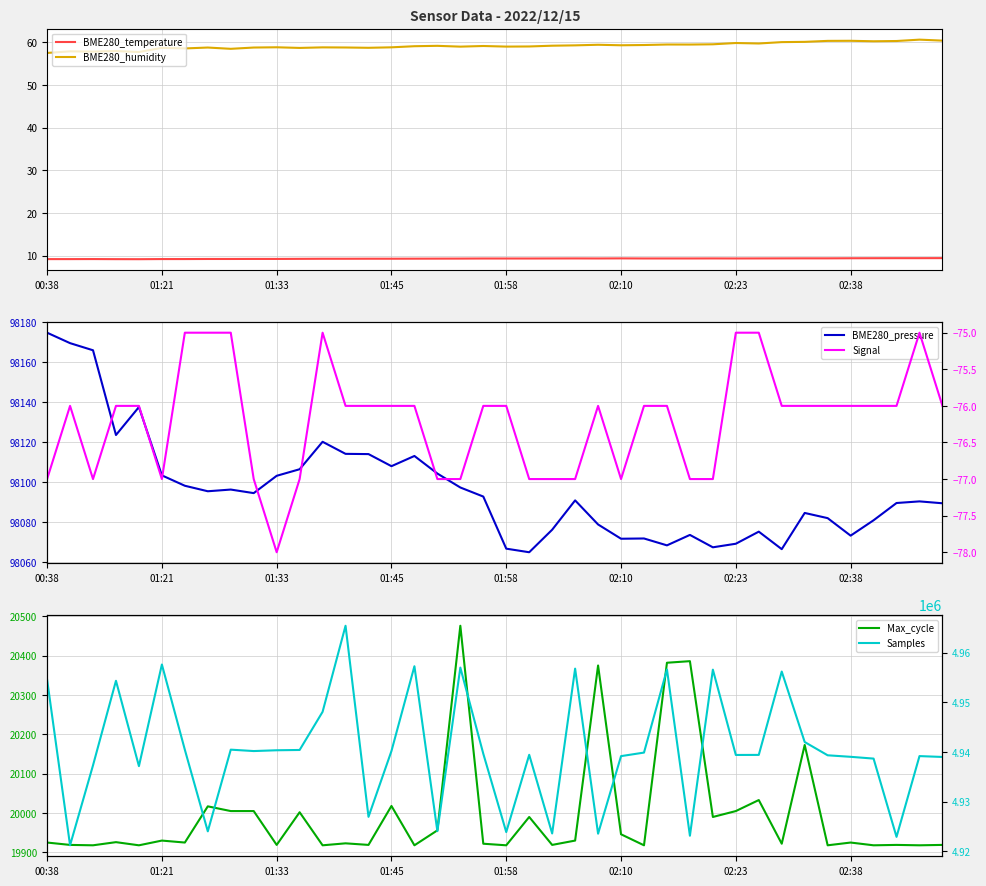

What is the lowest value of the BME280_humidity series?

57.5